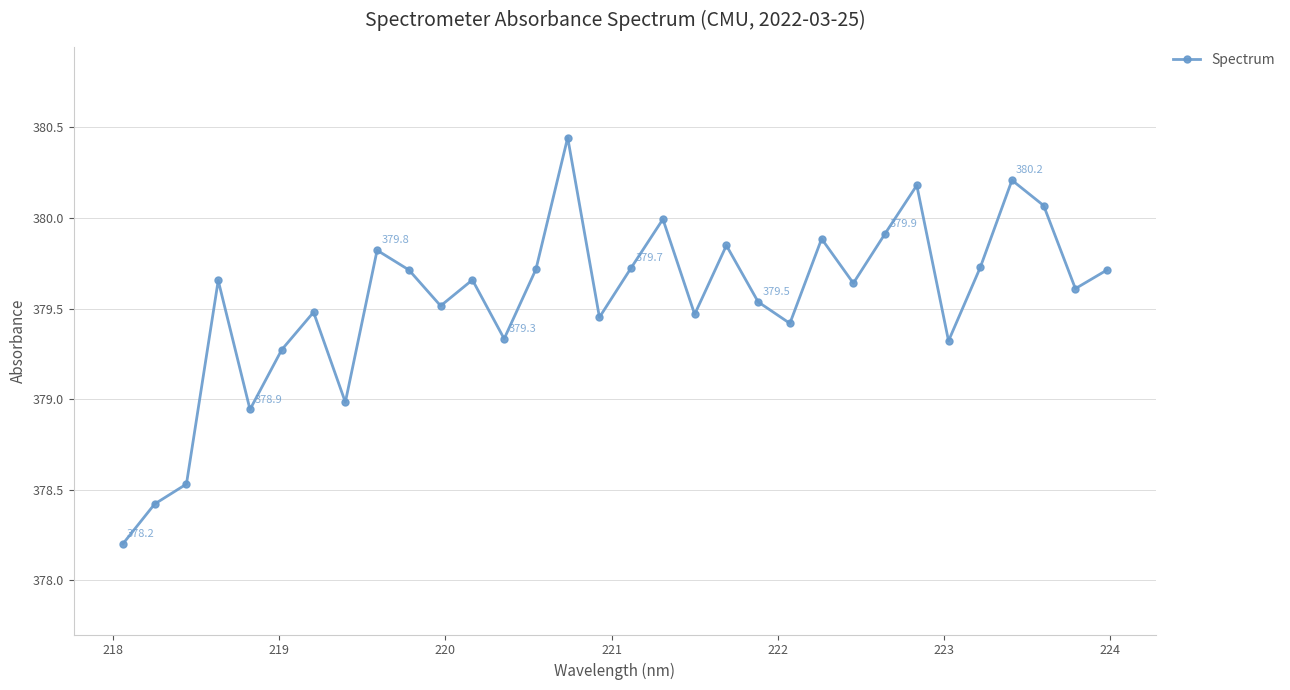

What is the value of the 25th point from the left?

379.9